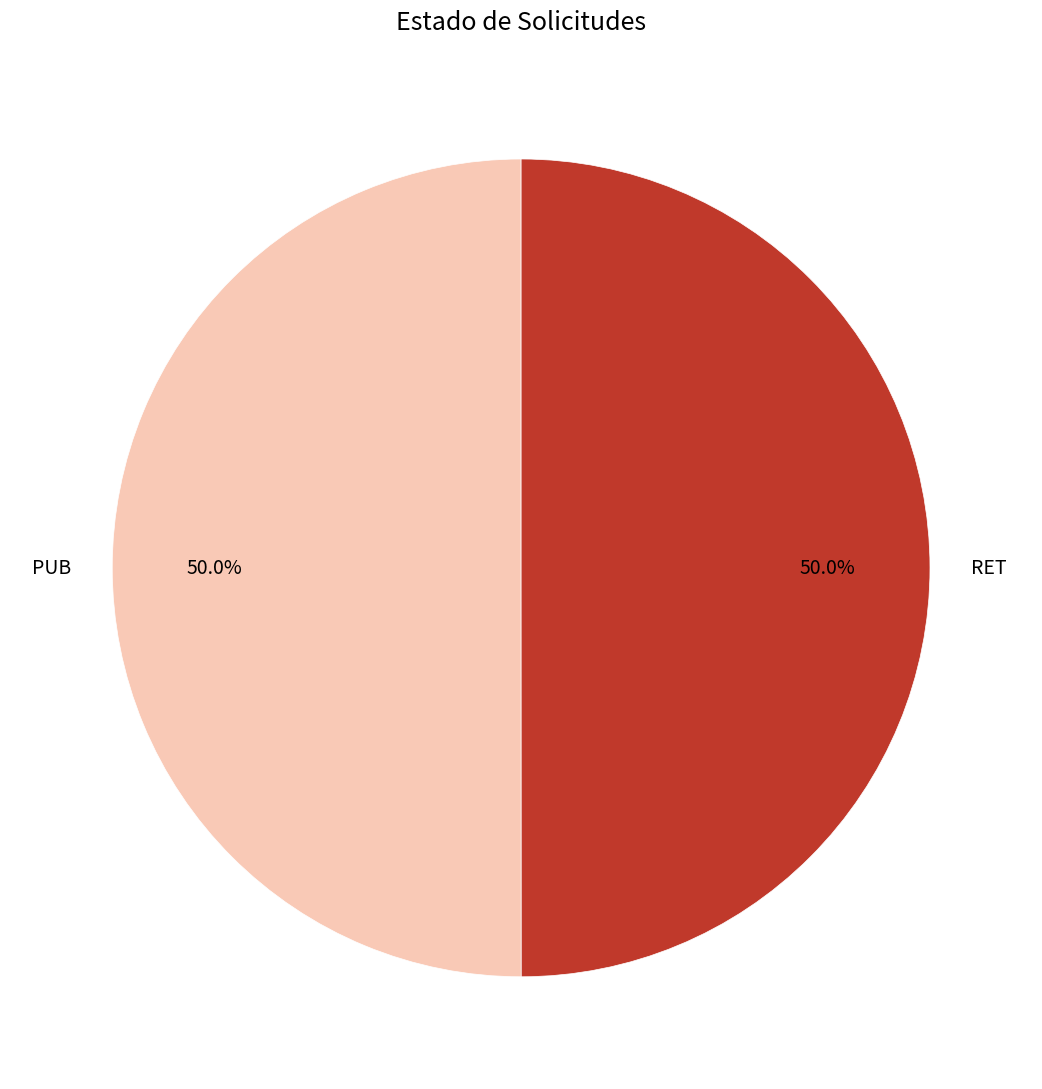

Do RET and PUB together represent more than half of the pie?

Yes